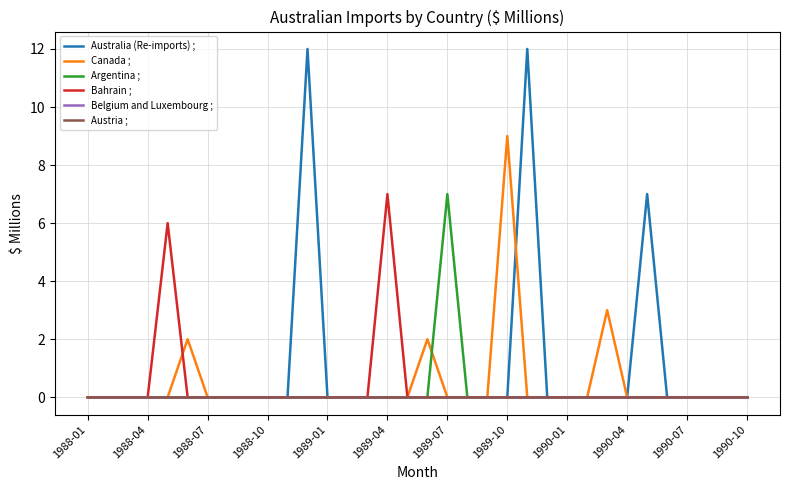

Does the chart display data point markers on the line(s)?

No